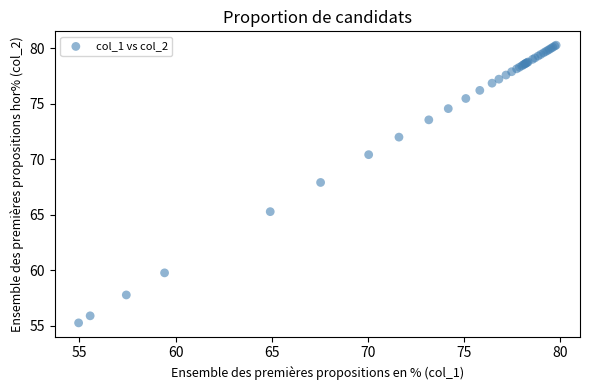

What Y value in the scatter plot is closest to 67?

67.9